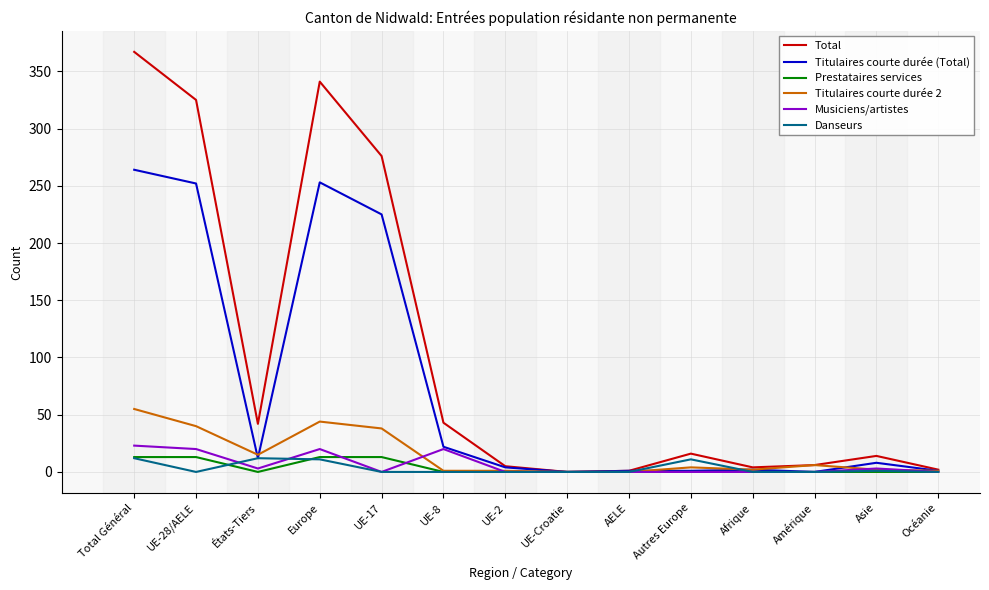

Is it true that Titulaires courte durée 2 equals 55 at Total Général?

True